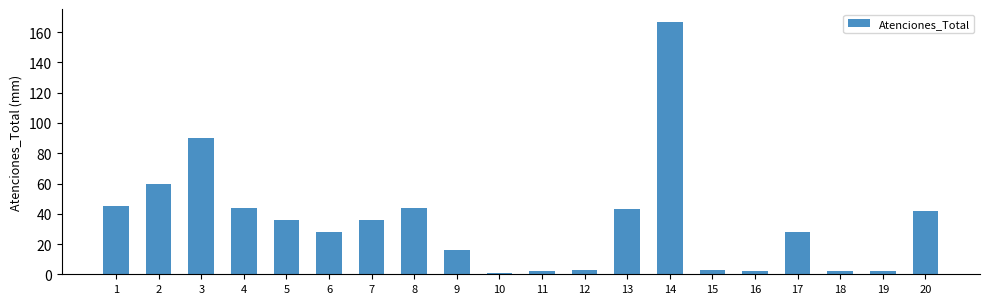

Reading left to right, transcribe all the data shown in this chart.

1=45	2=60	3=90	4=44	5=36	6=28	7=36	8=44	9=16	10=1	11=2	12=3	13=43	14=167	15=3	16=2	17=28	18=2	19=2	20=42